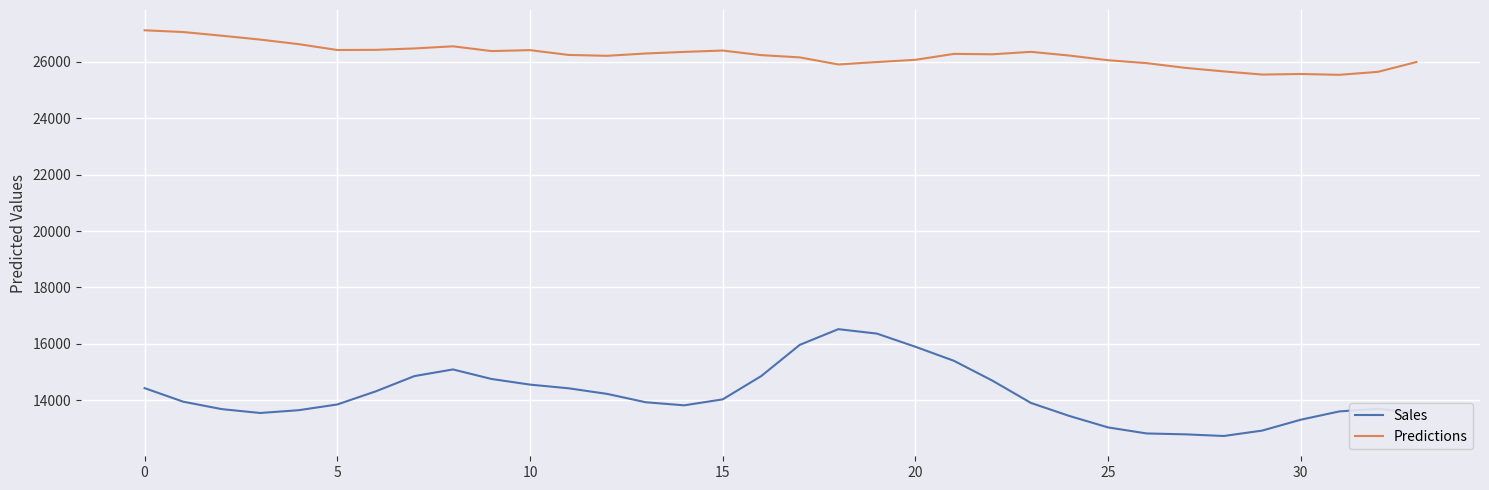

What is the difference between the maximum and minimum values in the Sales series?

3788